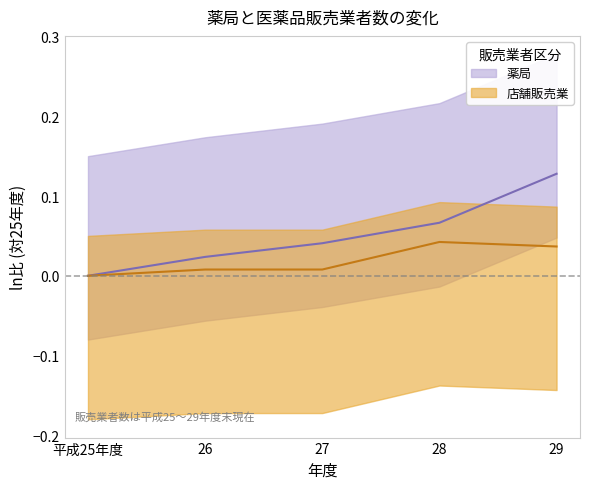

Rank the series by their average value, from highest to lowest.

薬局, 店舗販売業